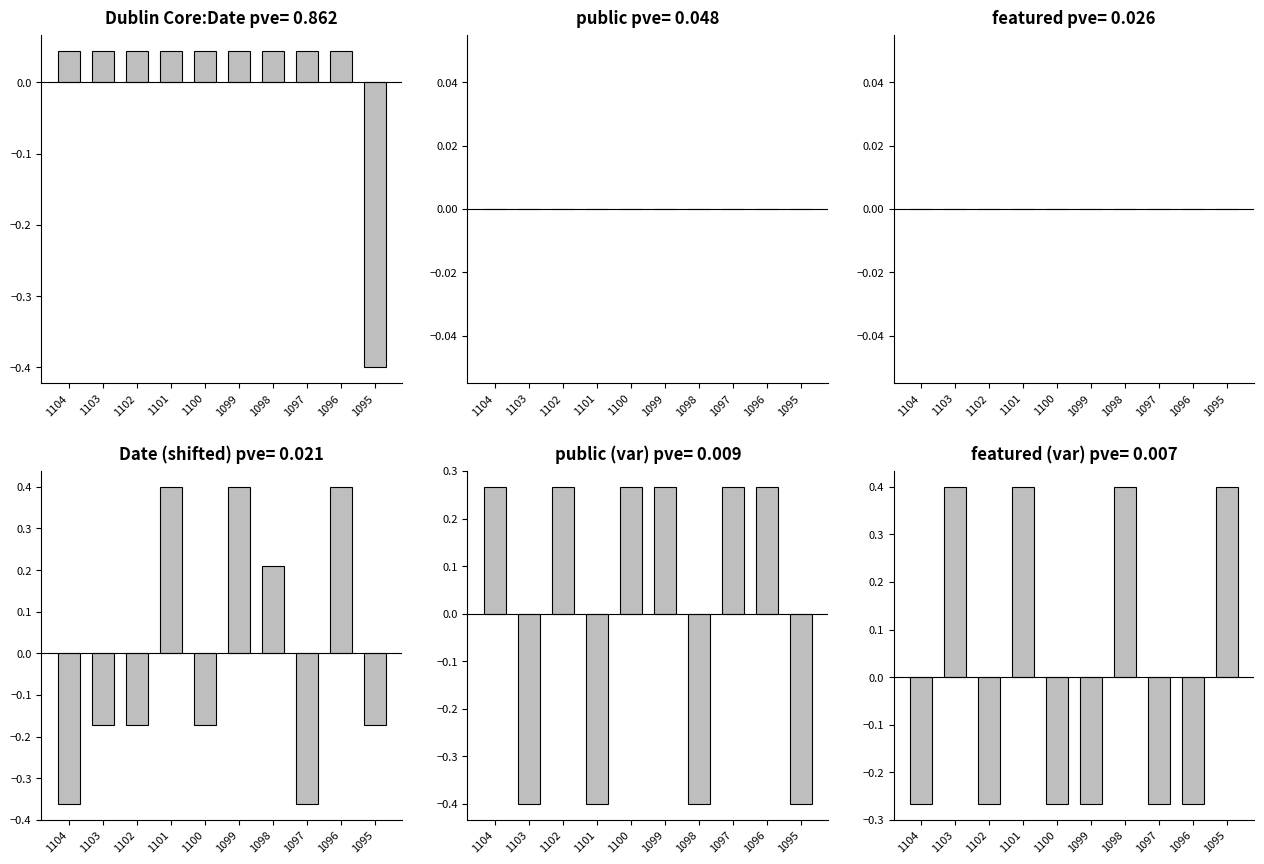

Are the bars horizontal?

No